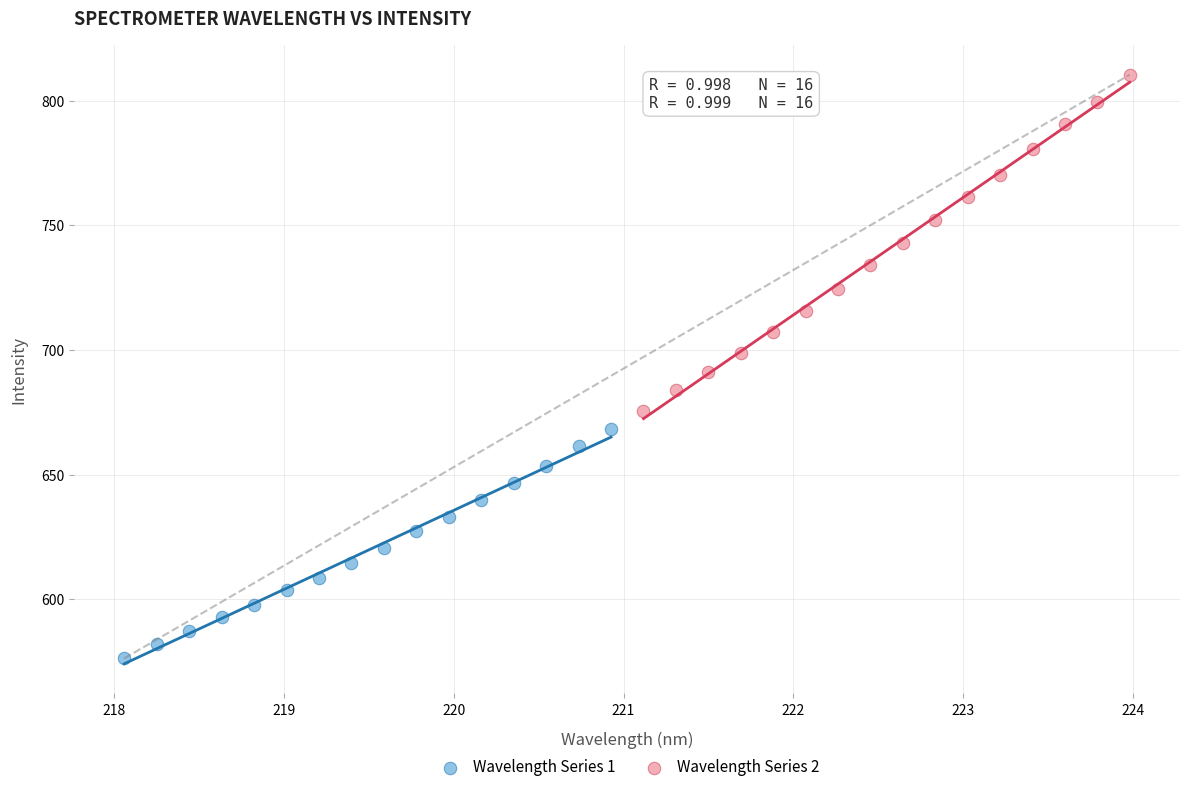

Which series has the widest spread of Y values?

Wavelength Series 2